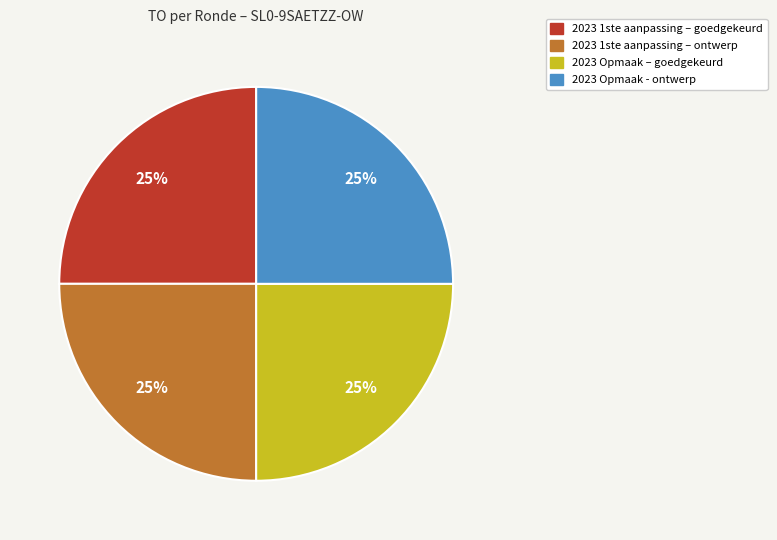

Does any single category account for the majority?

No